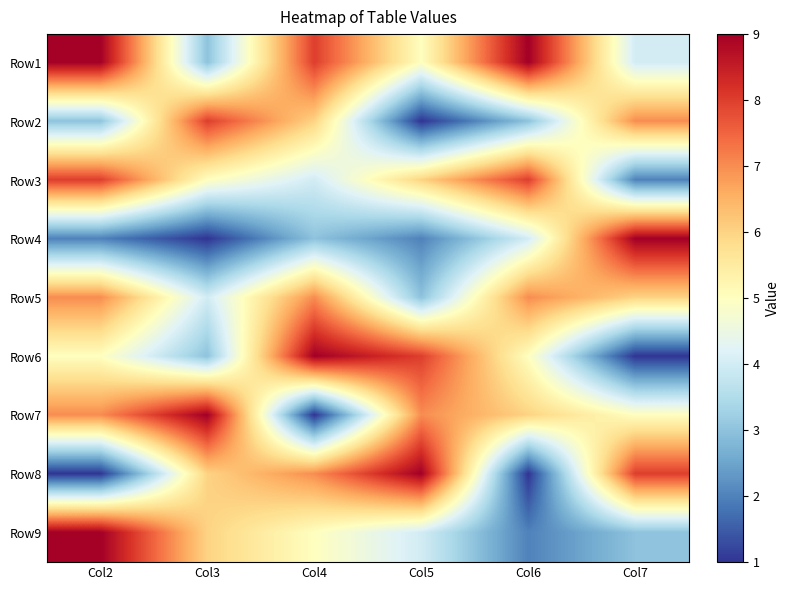

Between Col3 and Col7, which is larger?

Col7